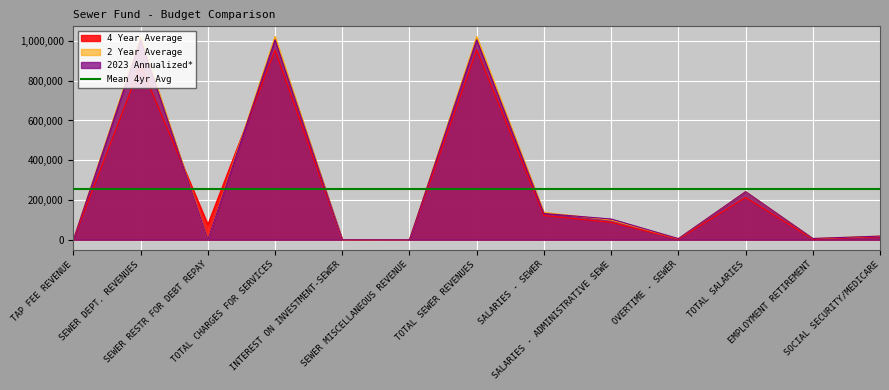

What position from the right is SEWER MISCELLANEOUS REVENUE?

8